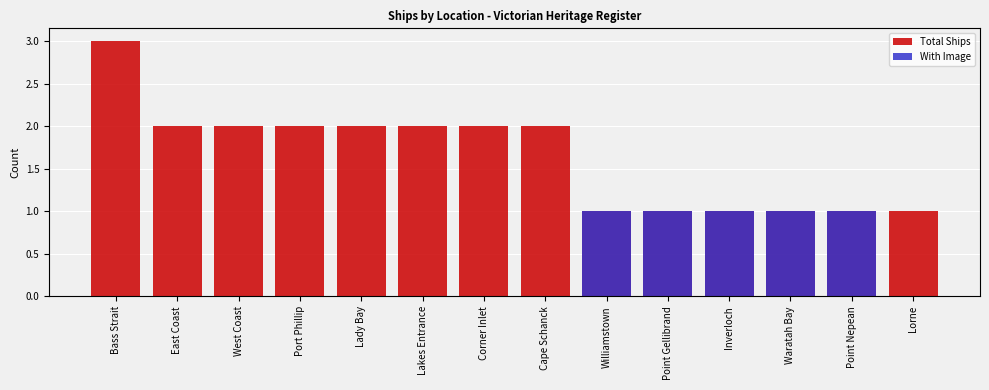

Which has a higher value, Cape Schanck or Inverloch?

Cape Schanck